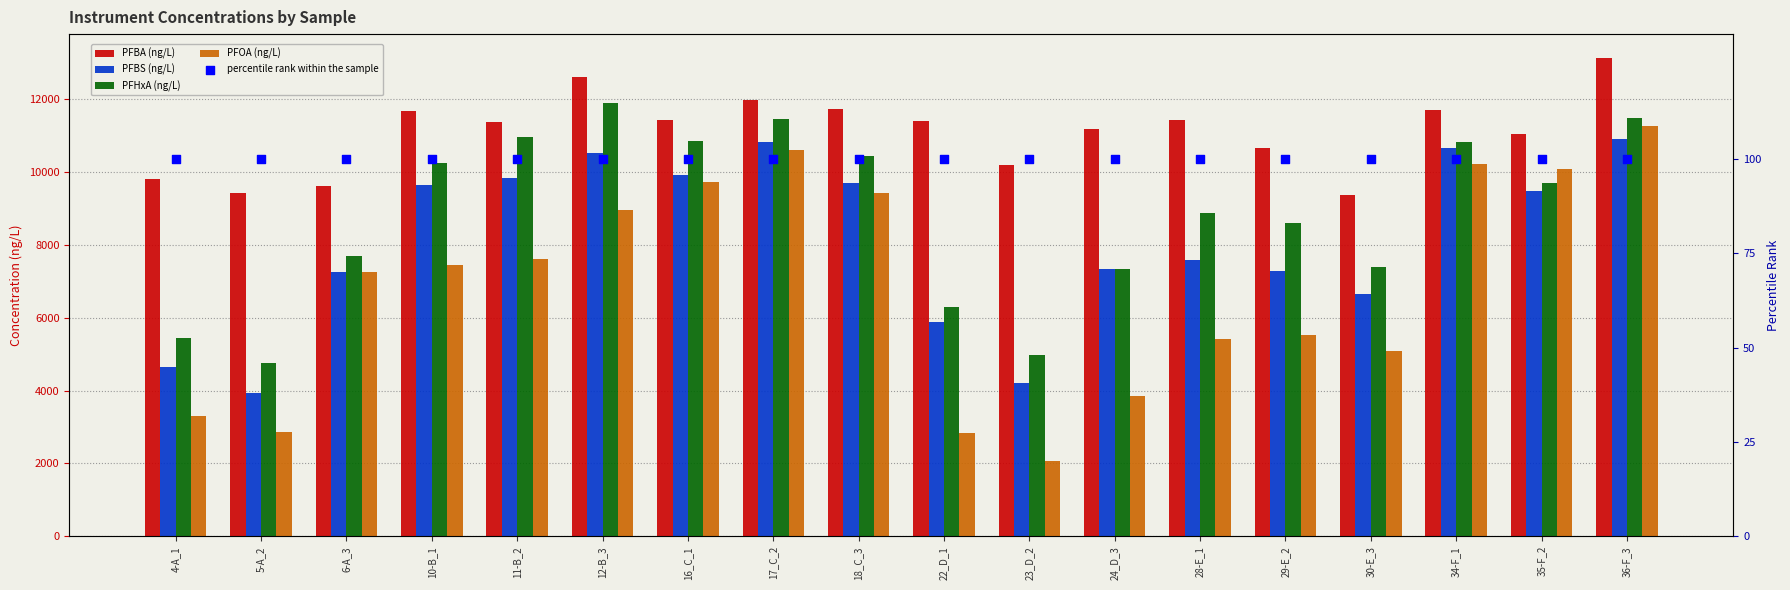

Is the value of PFHxA (ng/L) at 35-F_2 greater than the value of PFBA (ng/L) at 22_D_1?

No